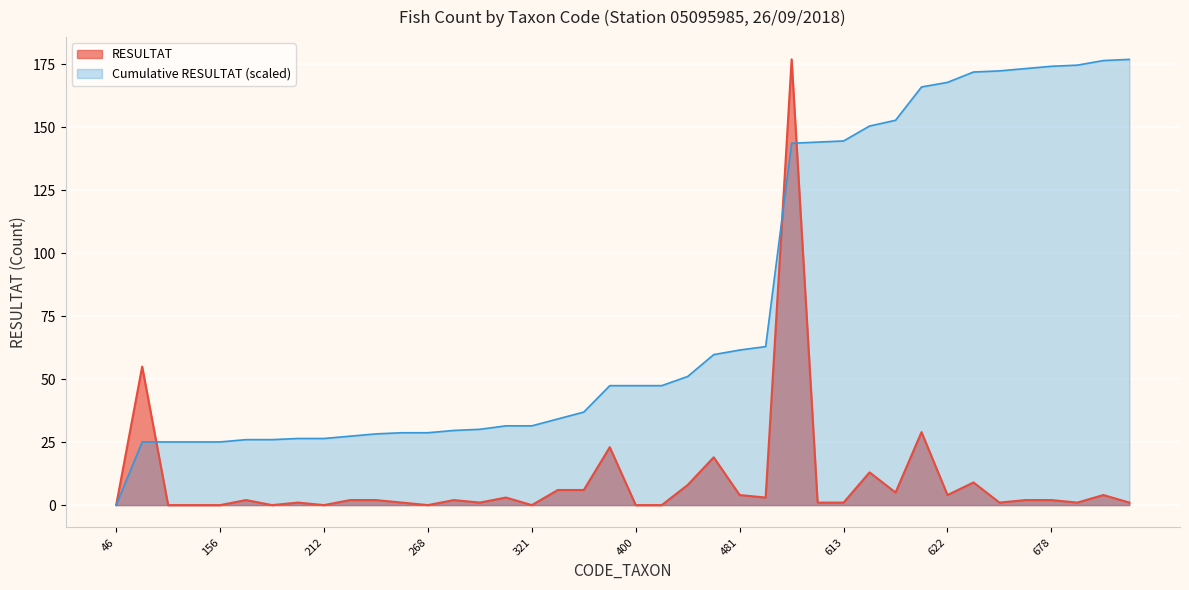

What is the maximum value shown in the chart?

177.0